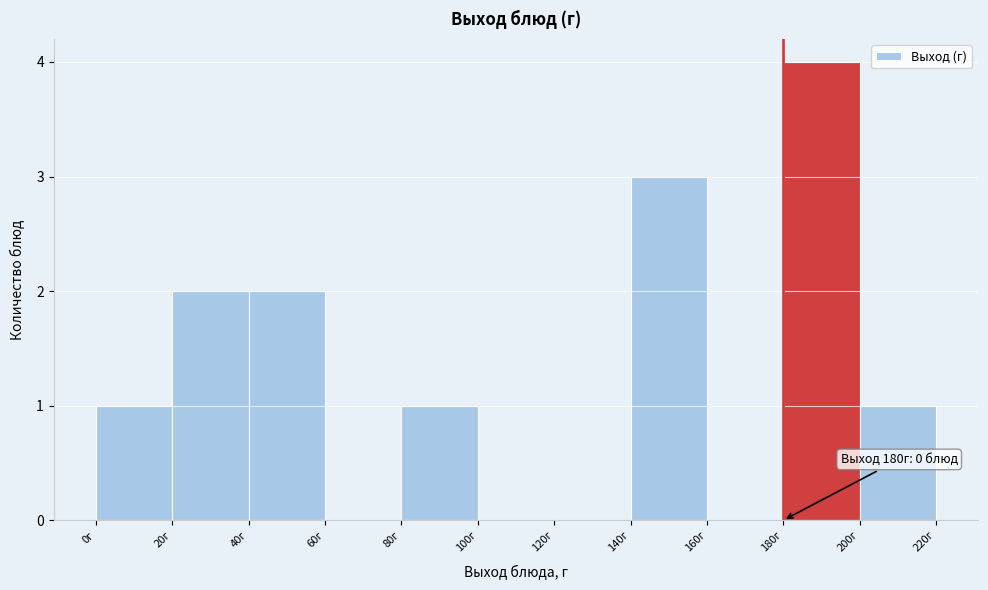

Which range on the x-axis has the tallest bar?

180 to 200